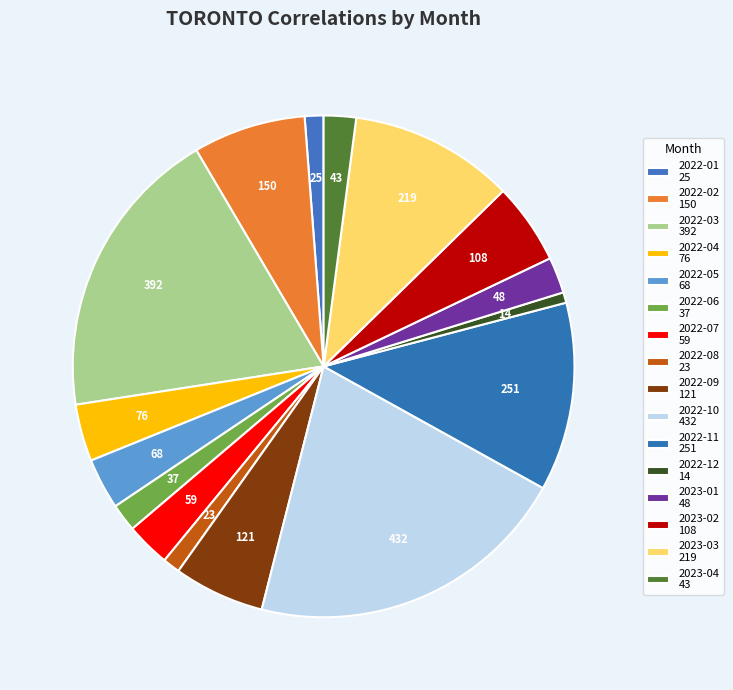

Is the sum of 2023-03 and 2022-02 greater than half?

No